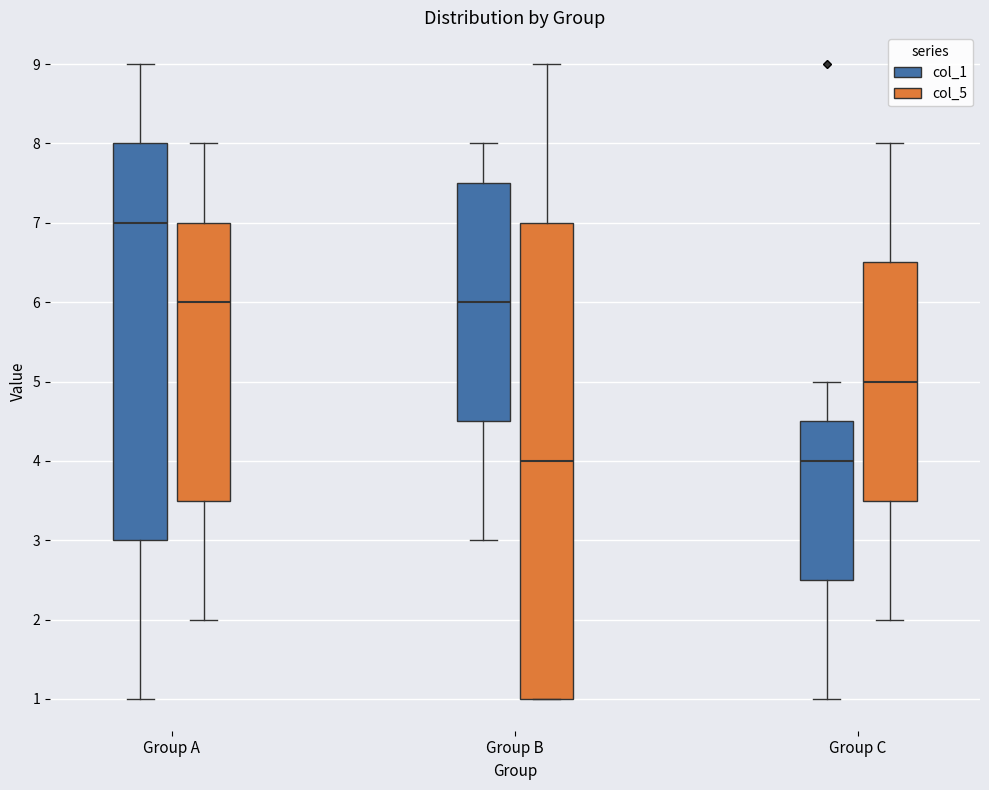

Where does the median line of the box for Group C (col_1) sit on the y-axis? The values are not printed on the chart, so give them approximately, as read against the axis.

4.0